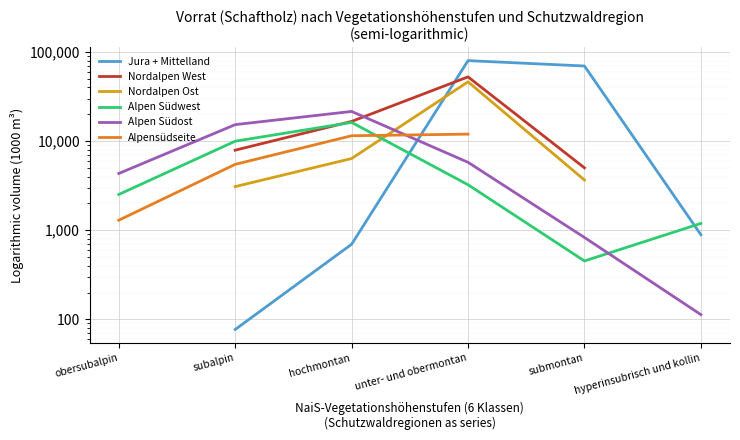

What are all the series names shown in the legend?

Jura + Mittelland, Nordalpen West, Nordalpen Ost, Alpen Südwest, Alpen Südost, Alpensüdseite